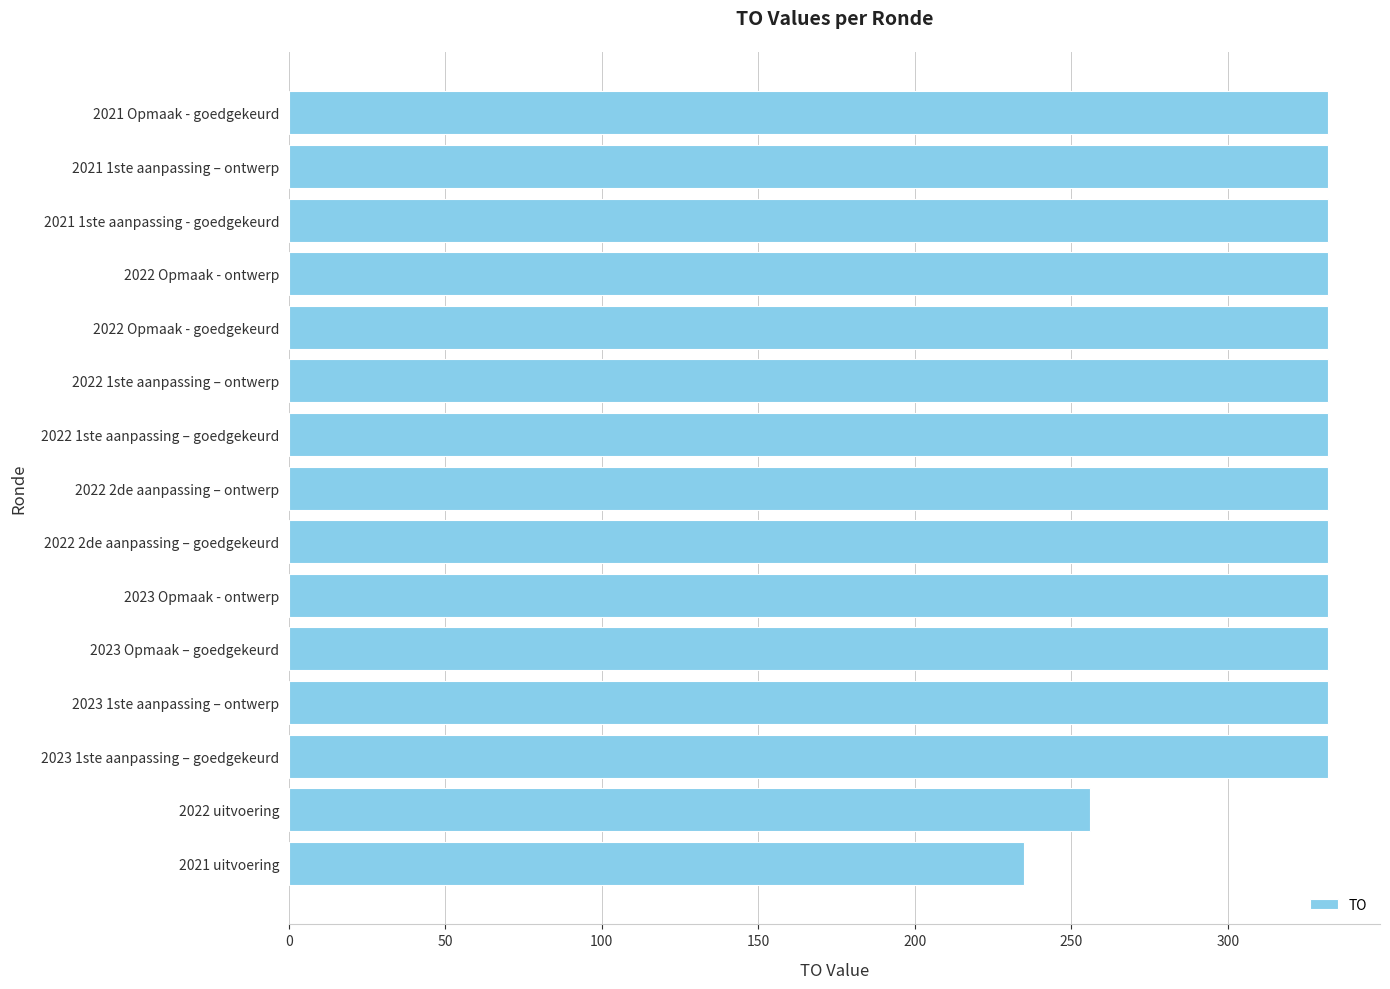

Reading bottom to top, extract all data points from this chart.

235	256	332	332	332	332	332	332	332	332	332	332	332	332	332